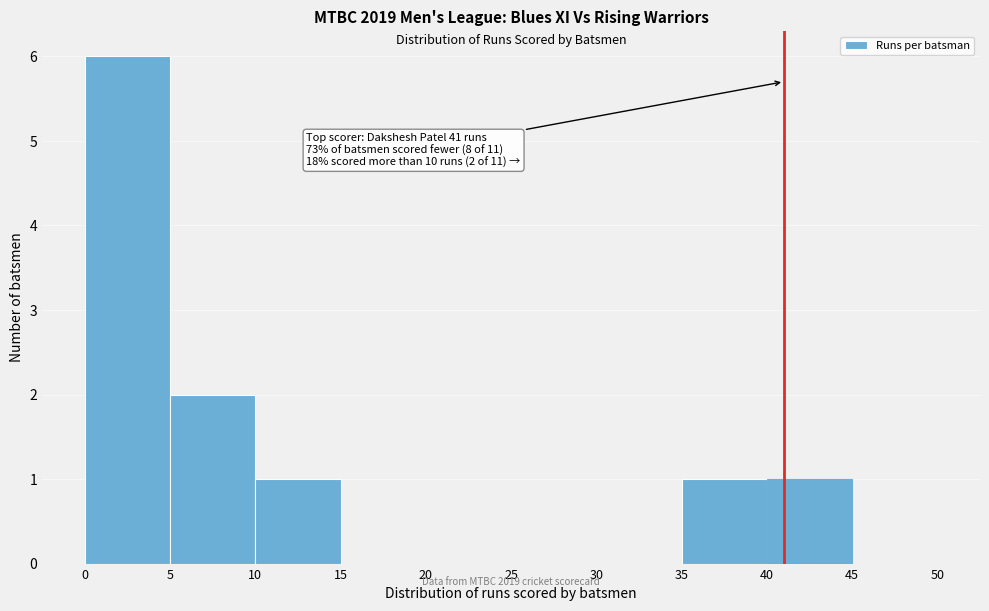

Which range on the x-axis has the tallest bar?

0 to 5